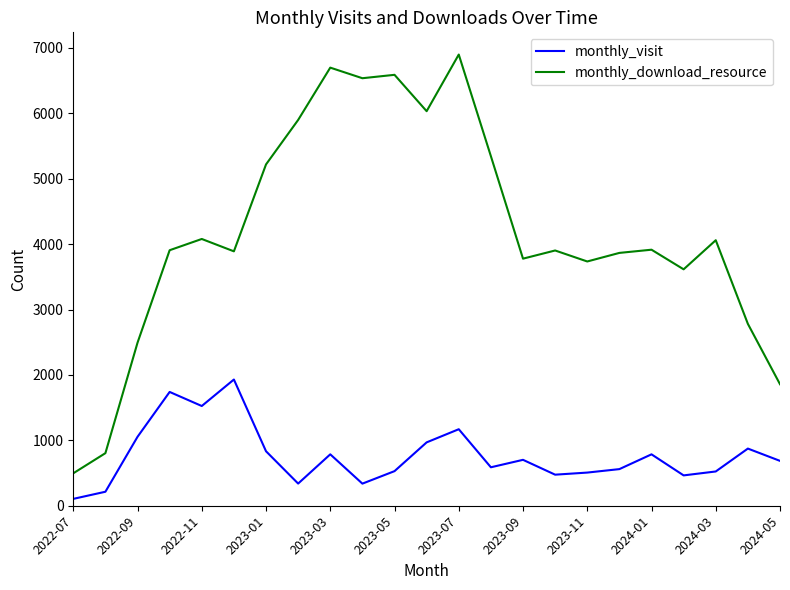

Which series has the largest range (max minus min)?

monthly_download_resource